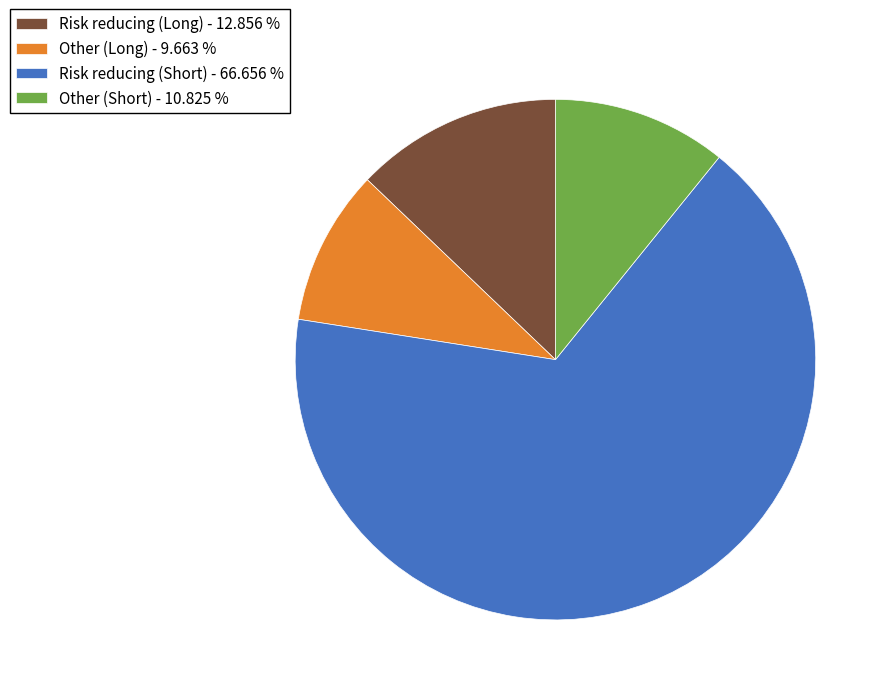

Do Risk reducing (Long) and Other (Long) together represent more than half of the pie?

No